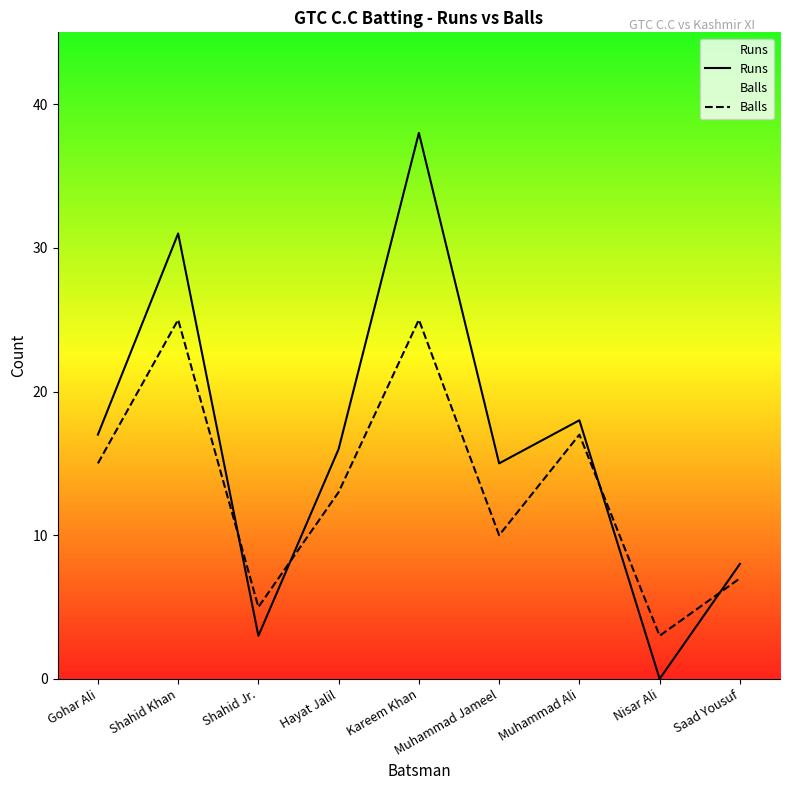

Rank the series by their maximum value, from lowest to highest.

Balls, Runs